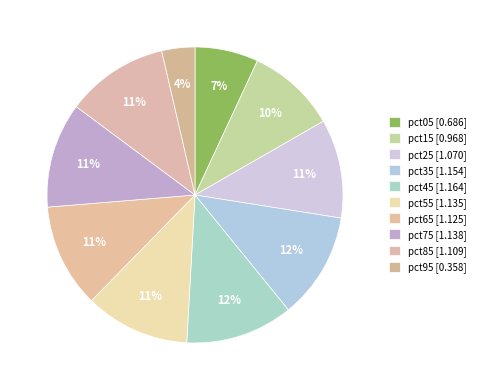

Does any single category account for the majority?

No